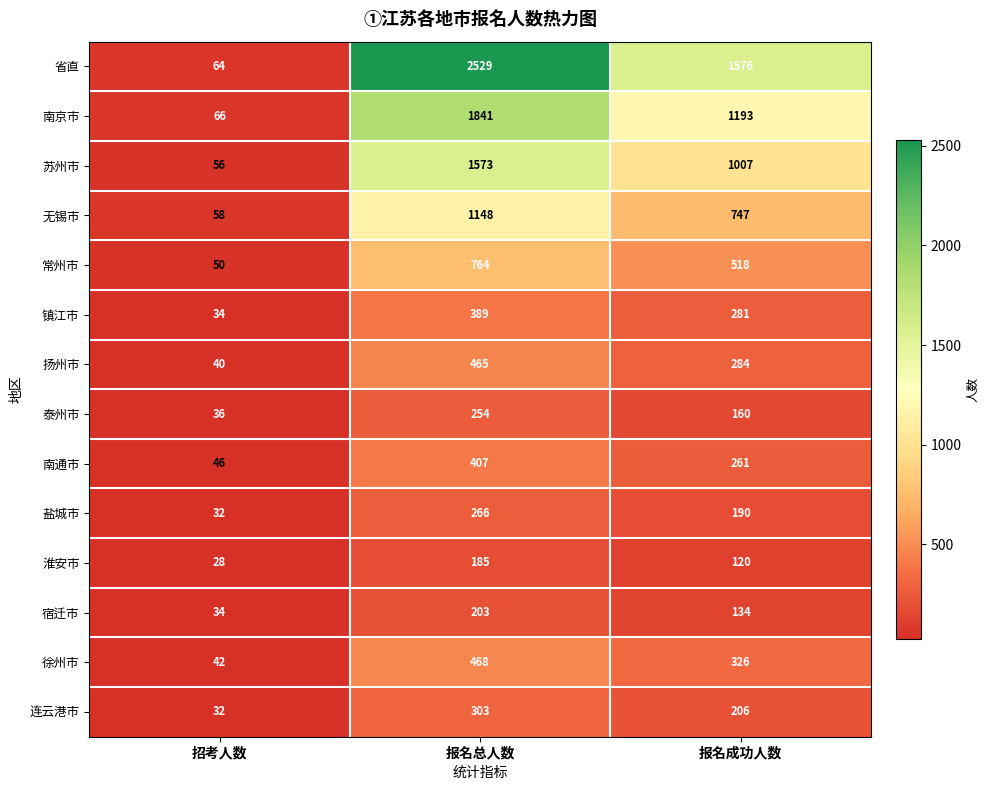

Which series changed the most between 招考人数 and 报名总人数?

省直